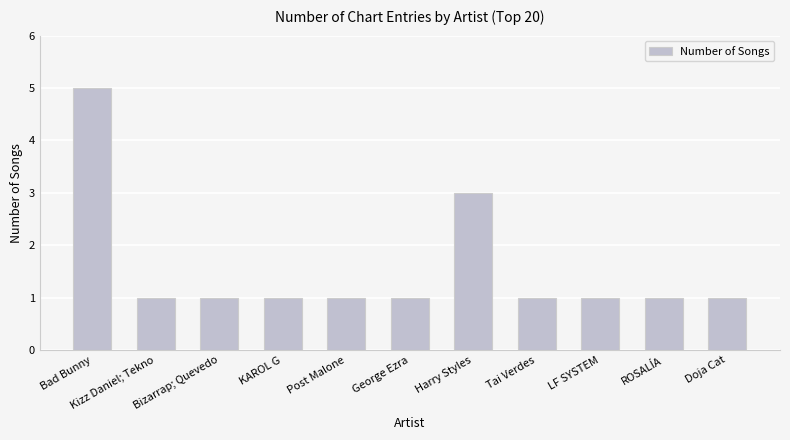

What is the difference between the maximum and second lowest values?

4